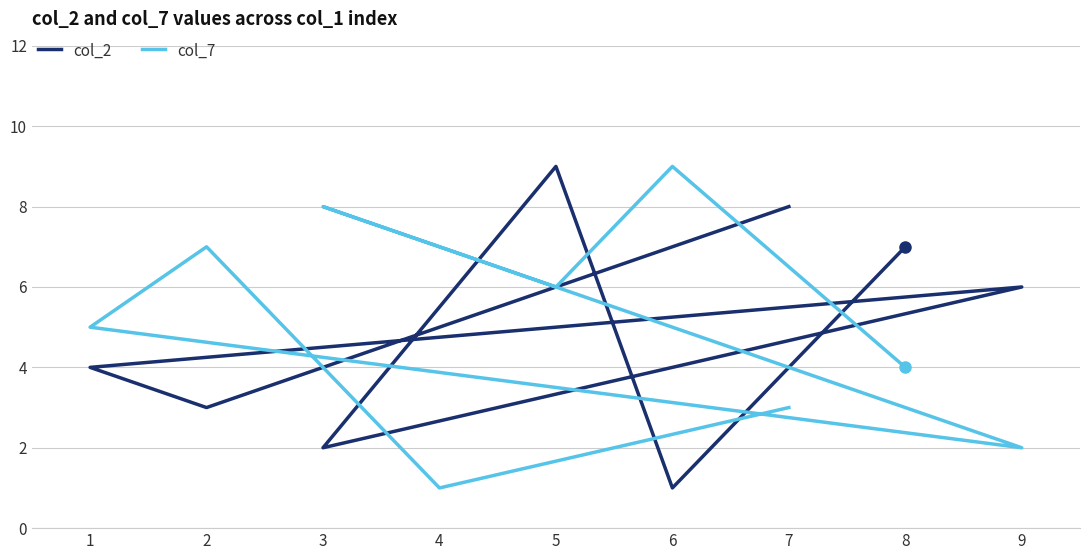

What is the sum of the col_2 values at 7 and 3?

10